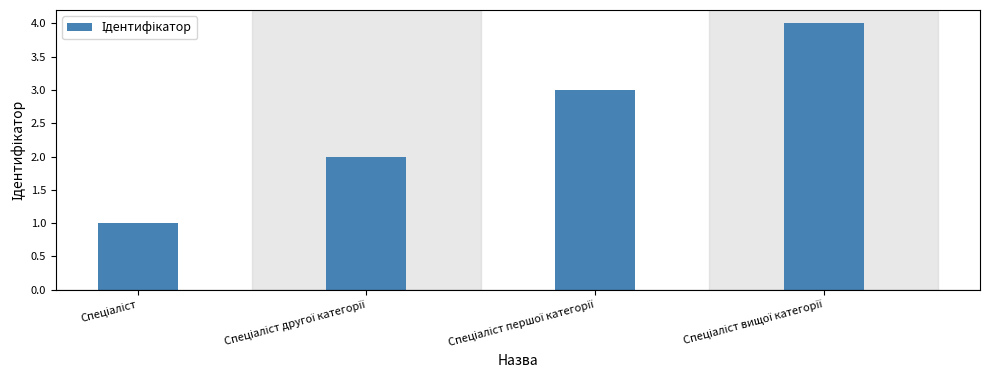

What is the minimum value shown in the chart?

1